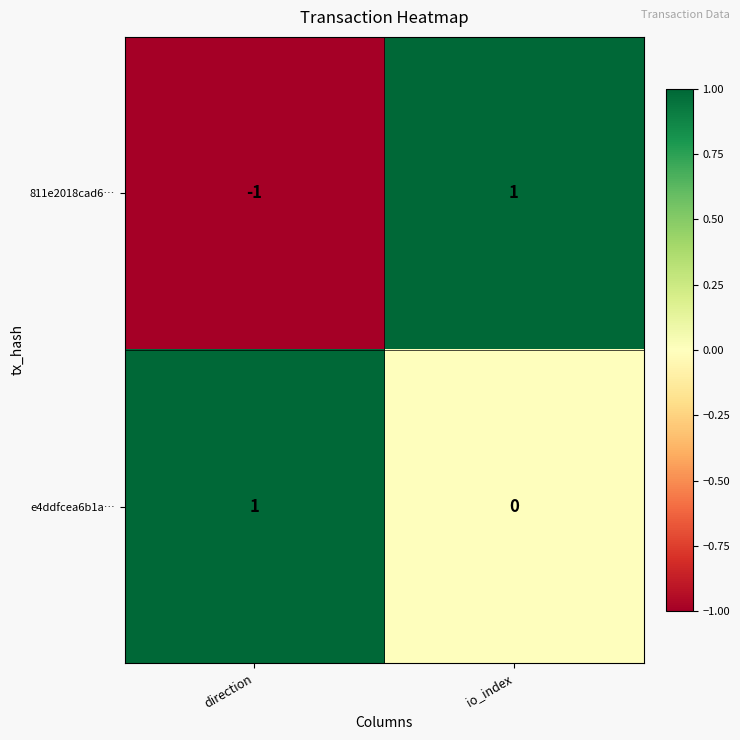

True or false: e4ddfcea6b1a… has a value of 1 at io_index.

False